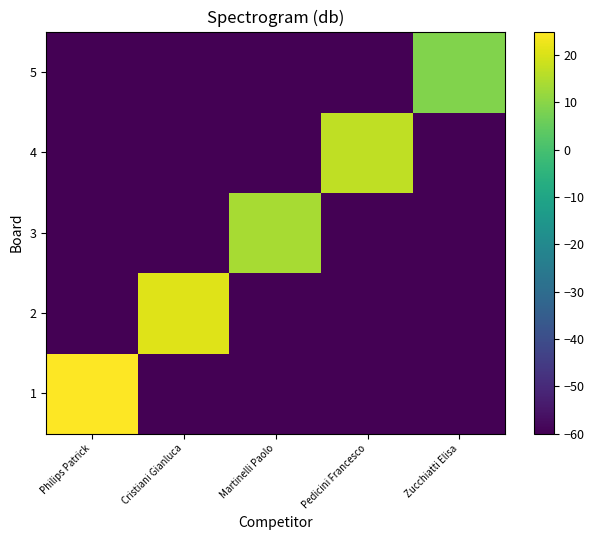

Reading left to right, extract all data points from this chart.

1: Philips Patrick=25	Cristiani Gianluca=-60	Martinelli Paolo=-60	Pedicini Francesco=-60	Zucchiatti Elisa=-60
2: Philips Patrick=-60	Cristiani Gianluca=21	Martinelli Paolo=-60	Pedicini Francesco=-60	Zucchiatti Elisa=-60
3: Philips Patrick=-60	Cristiani Gianluca=-60	Martinelli Paolo=14	Pedicini Francesco=-60	Zucchiatti Elisa=-60
4: Philips Patrick=-60	Cristiani Gianluca=-60	Martinelli Paolo=-60	Pedicini Francesco=17	Zucchiatti Elisa=-60
5: Philips Patrick=-60	Cristiani Gianluca=-60	Martinelli Paolo=-60	Pedicini Francesco=-60	Zucchiatti Elisa=9